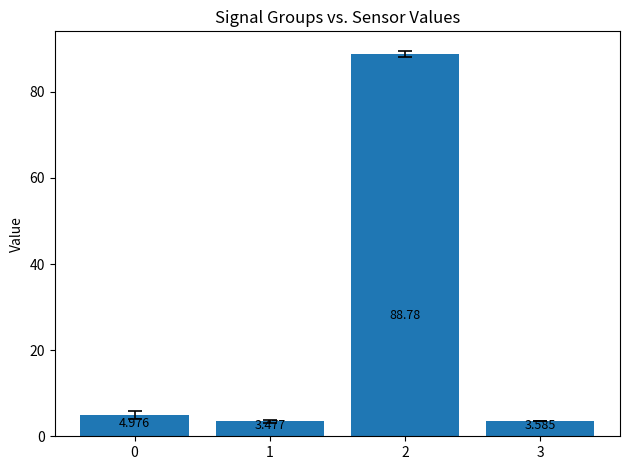

Between 2 and 0, which is larger?

2